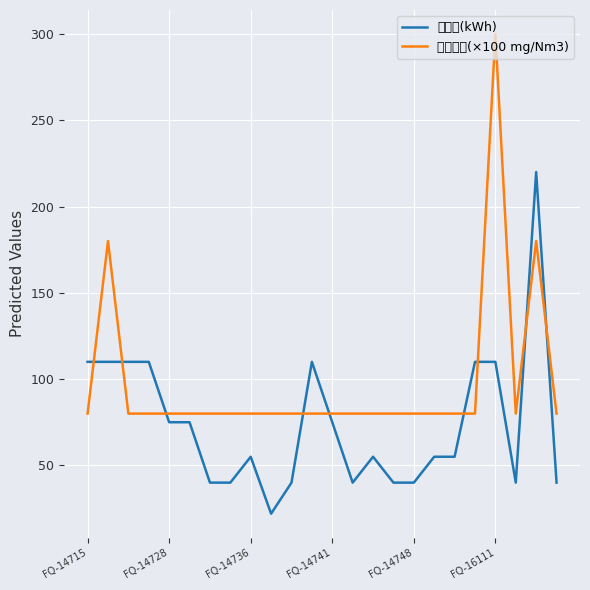

The 耗电量(kWh) series shows 75 at FQ-14728. True or false?

True